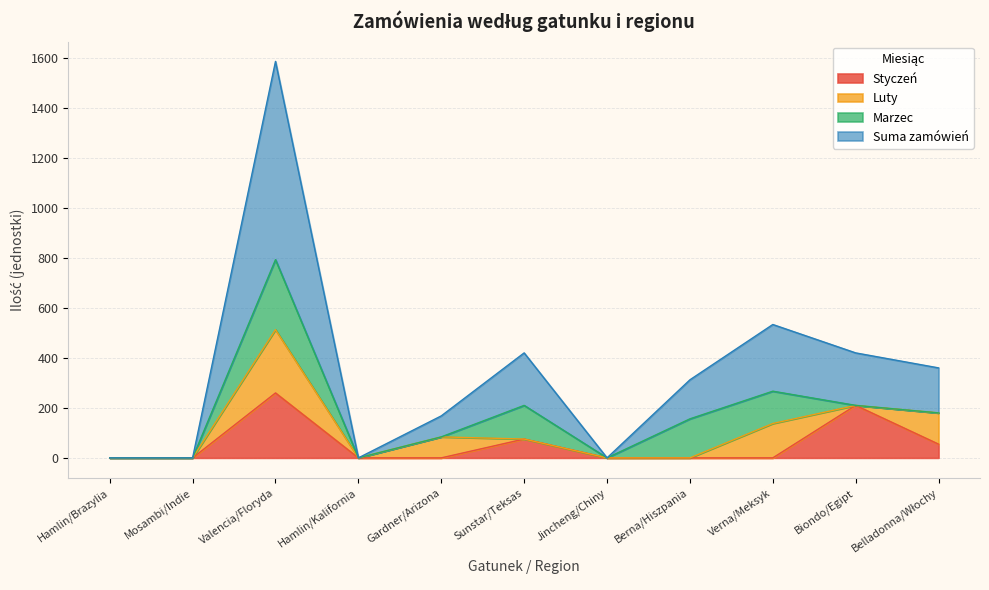

List the labels in order of Suma zamówień value, largest first.

Valencia/Floryda, Verna/Meksyk, Sunstar/Teksas, Biondo/Egipt, Belladonna/Włochy, Berna/Hiszpania, Gardner/Arizona, Hamlin/Brazylia, Mosambi/Indie, Hamlin/Kalifornia, Jincheng/Chiny